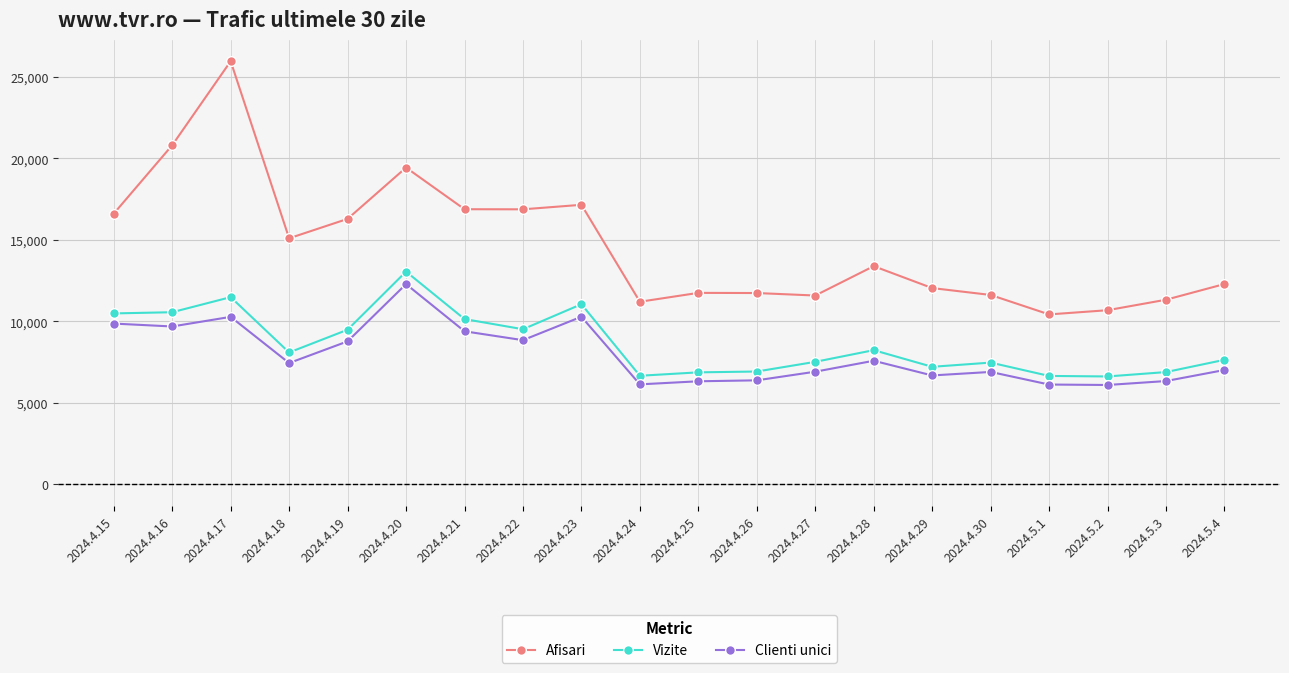

What is the spread (max minus min) of values at 2024.4.29?

5362